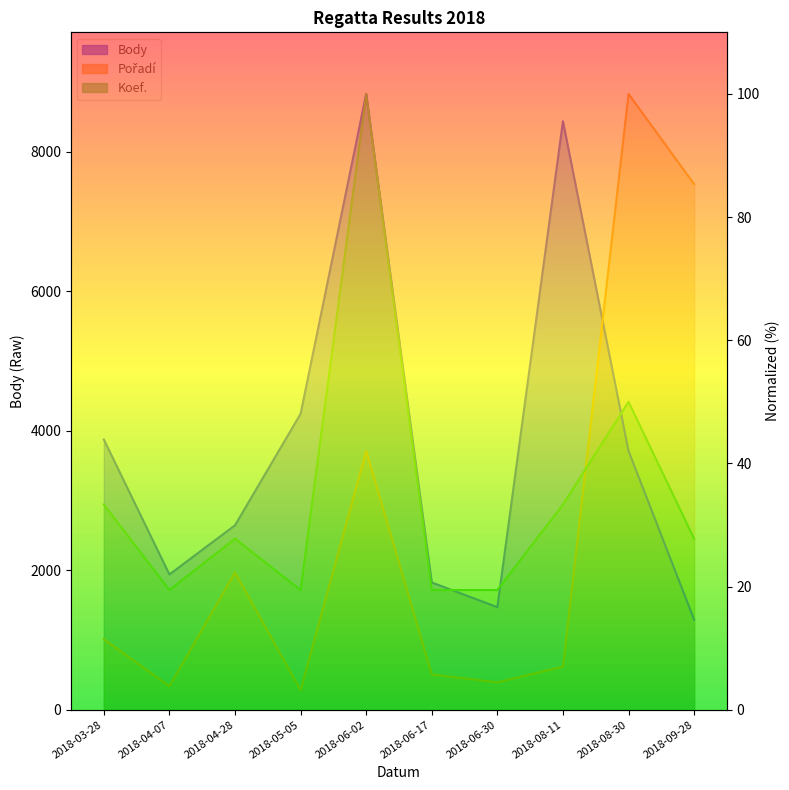

At which category does Body reach its first local peak?

2018-06-02